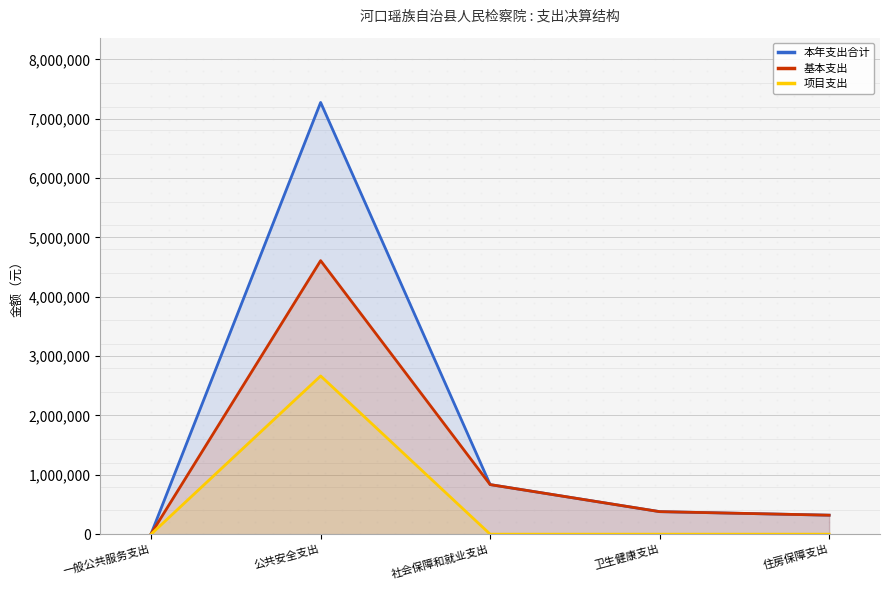

What position from the right is 卫生健康支出?

2